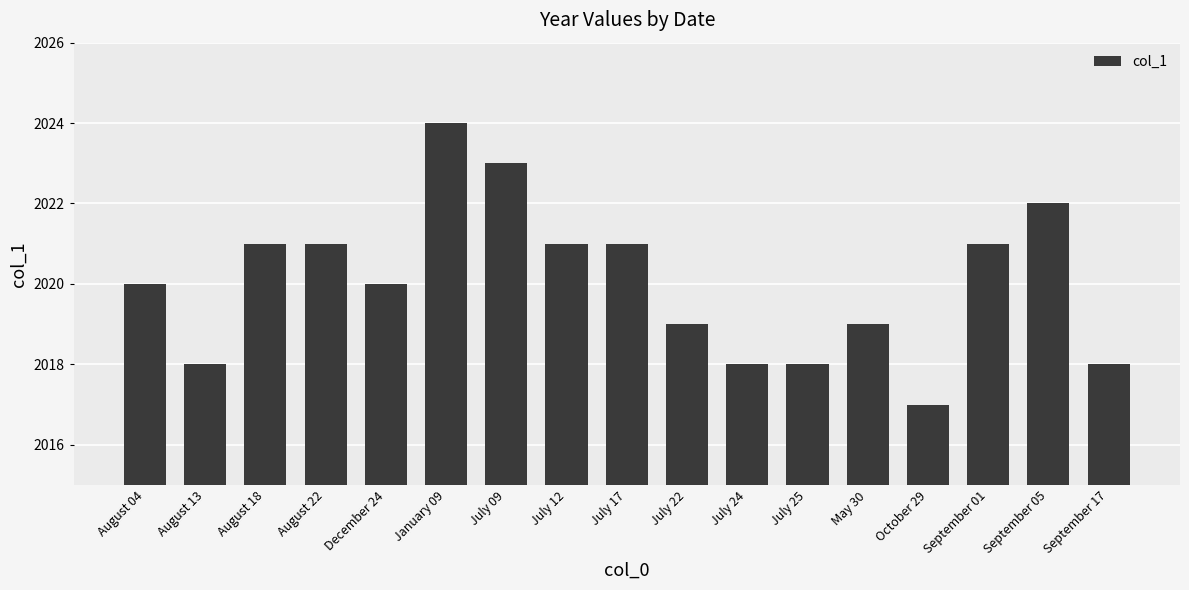

What is the maximum value shown in the chart?

2024